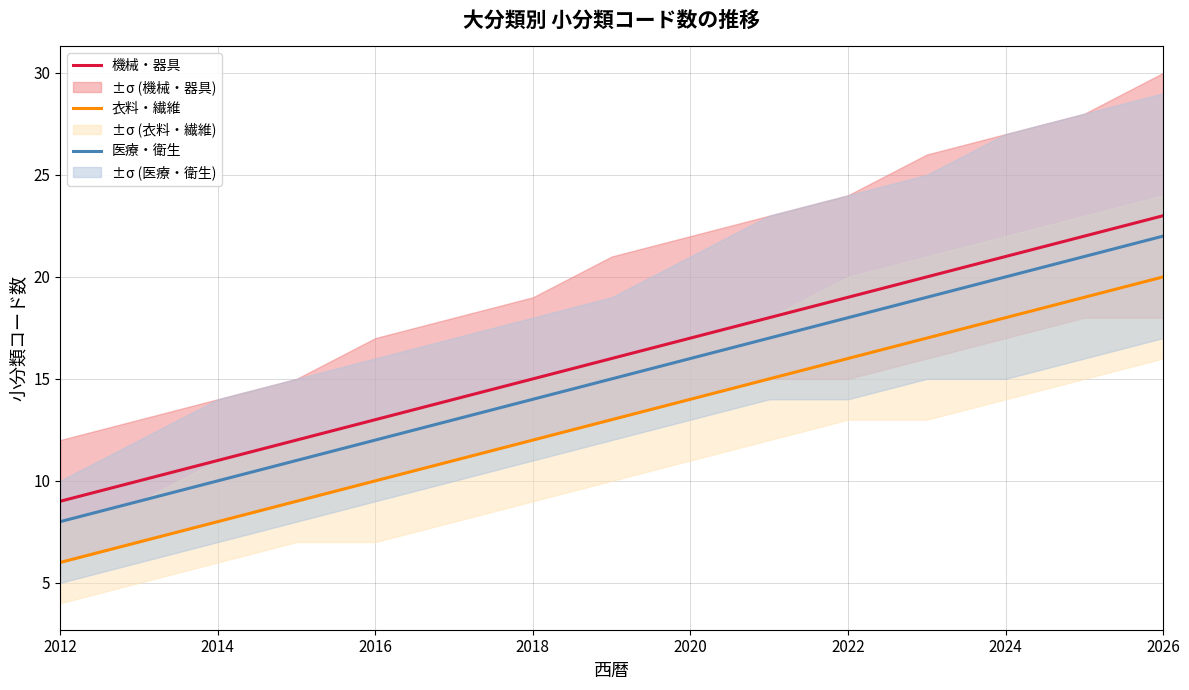

What is the lowest value of the 医療・衛生 series?

8